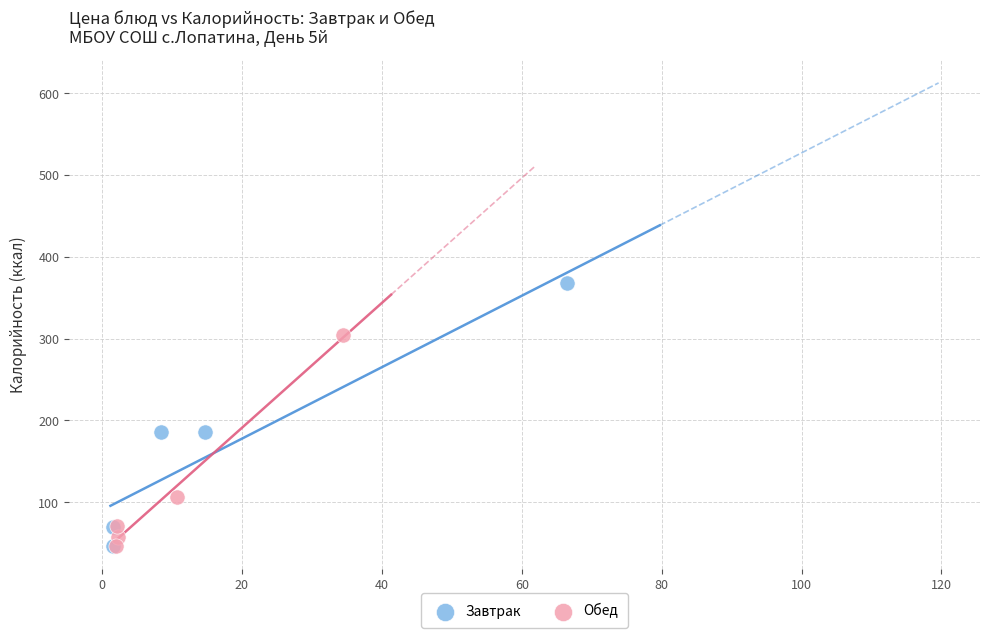

What are all the series names shown in the legend?

Завтрак, Обед